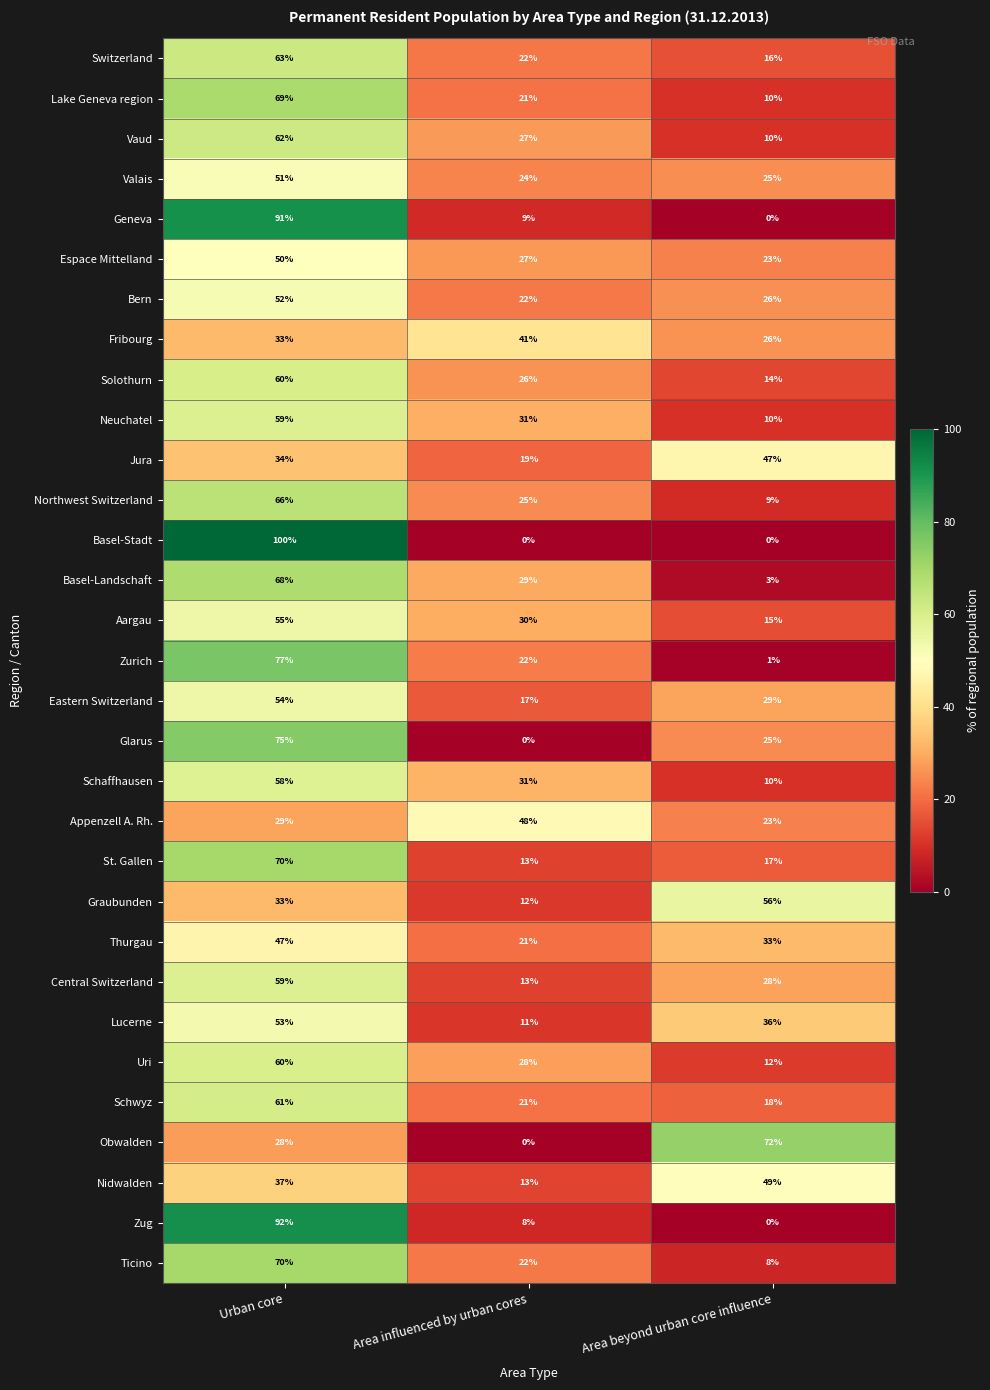

At which category is the sum across all series the highest?

Urban core